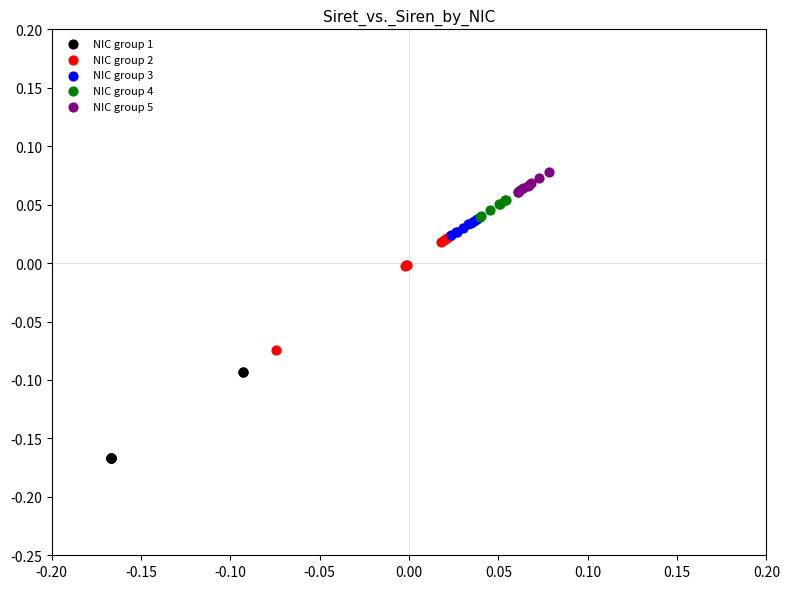

Which series reaches the maximum Y coordinate?

NIC group 5